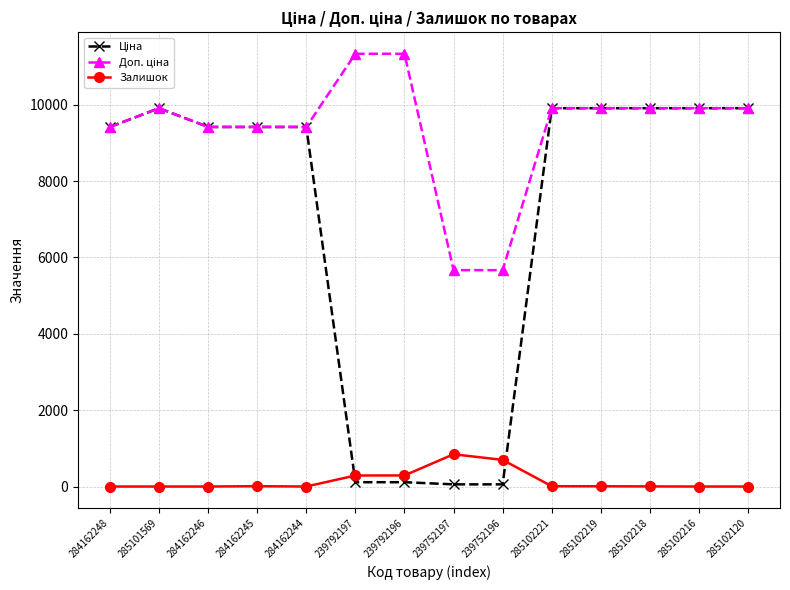

What position from the left is 239792196?

7